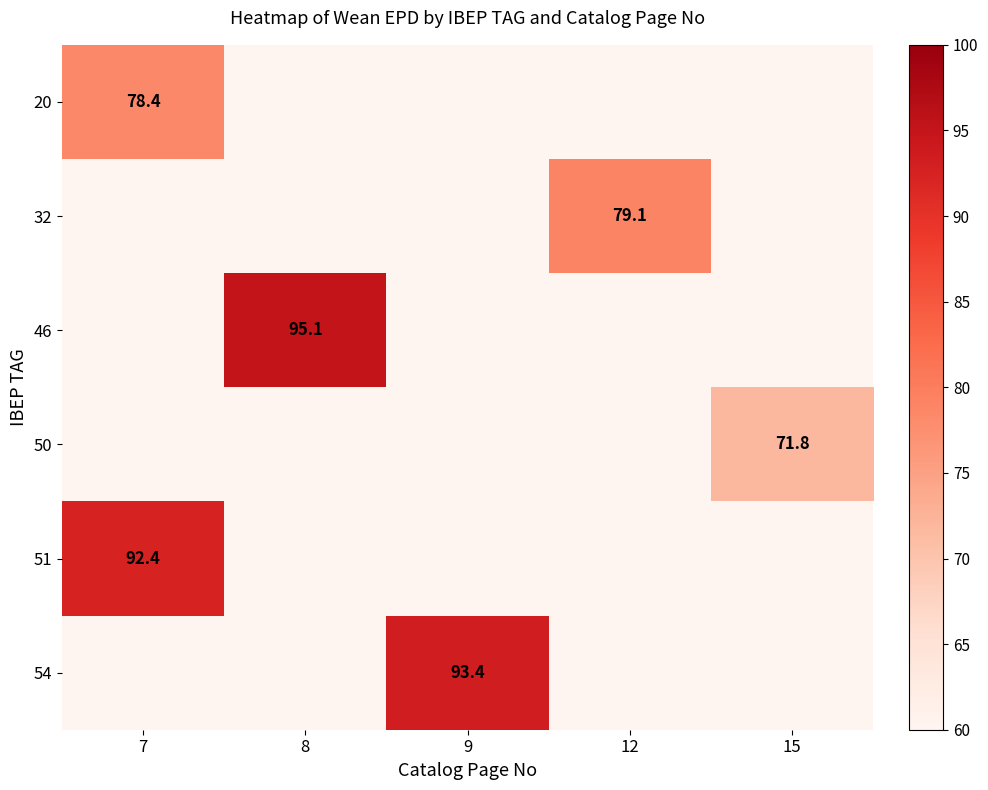

What is the spread (max minus min) of values at 7?

14.0